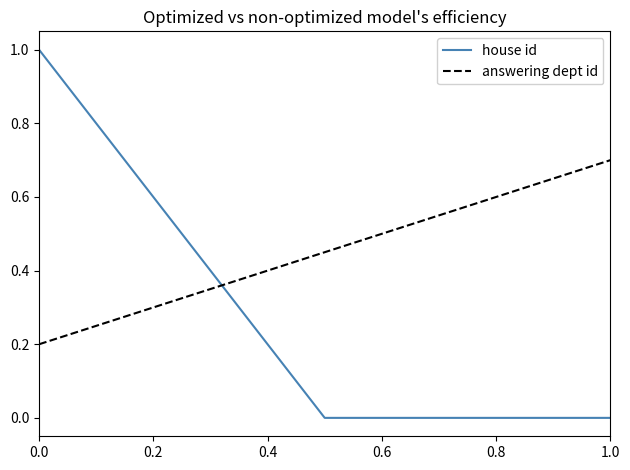

What is the sum of all answering dept id values?

1.4